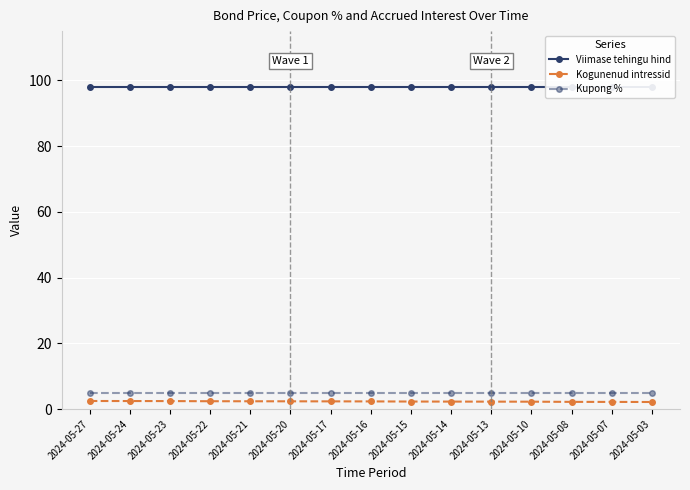

How many lines are shown in the chart?

3